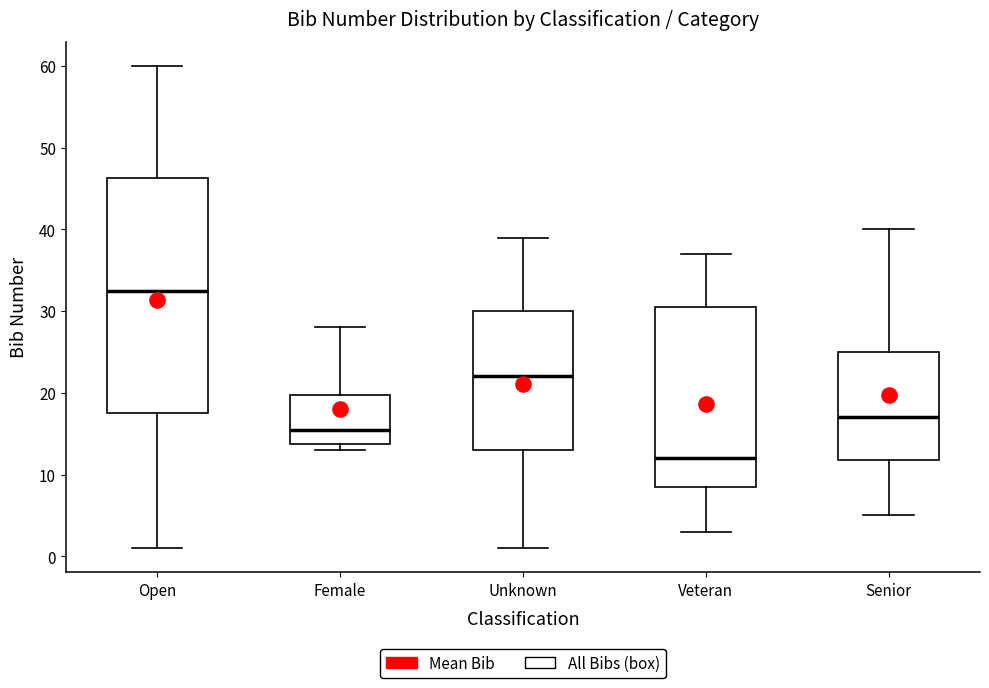

Reading left to right, read every box against the y-axis: the position of its median line, the range the box covers, and the ends of its whiskers. The values are not printed on the chart, so give them approximately, as read against the axis.

Open: median 33, box 18 to 46, whiskers 1 to 60
Female: median 16, box 14 to 20, whiskers 13 to 28
Unknown: median 22, box 13 to 30, whiskers 1 to 39
Veteran: median 12, box 9 to 31, whiskers 3 to 37
Senior: median 17, box 12 to 25, whiskers 5 to 40